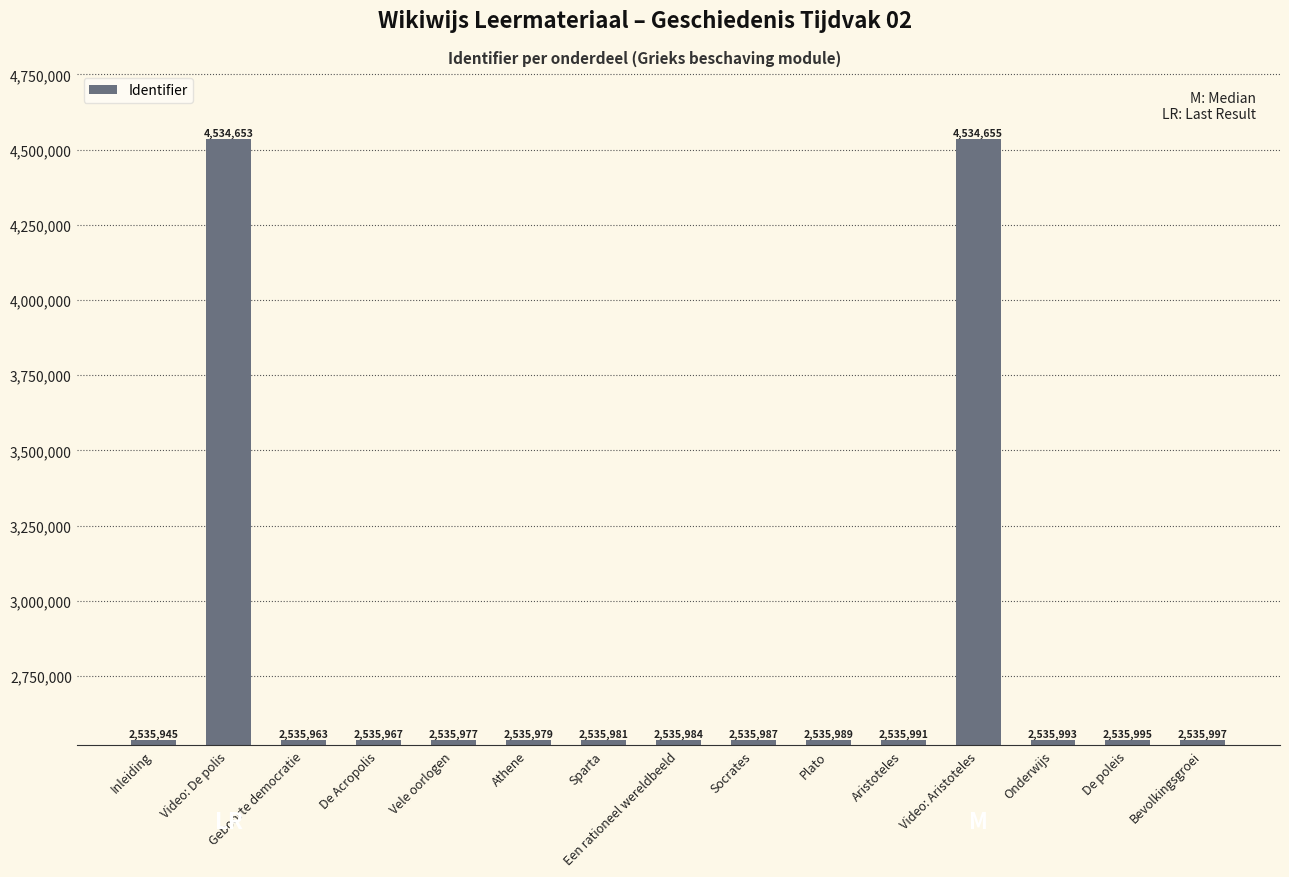

What is the minimum value shown in the chart?

2535945